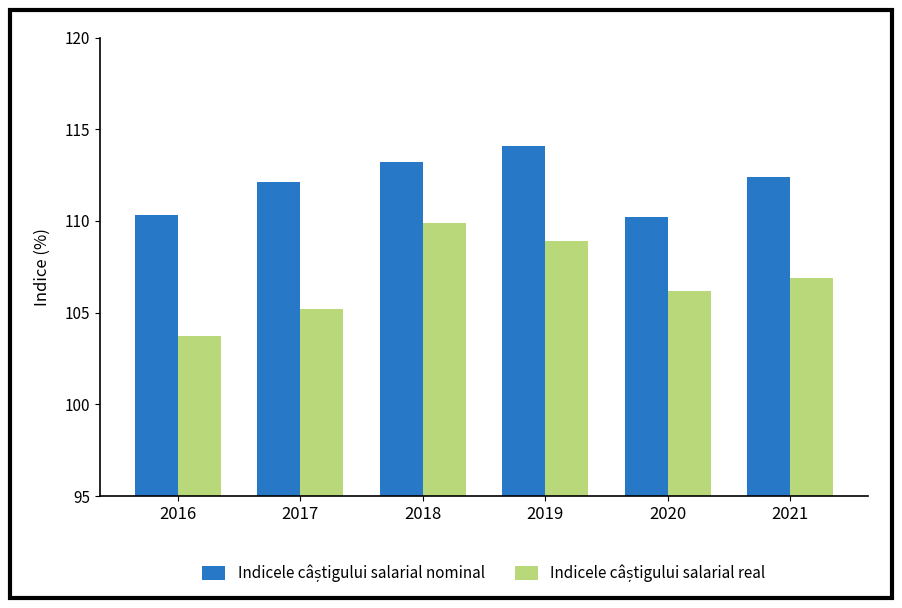

What is the maximum value shown in the chart?

114.1